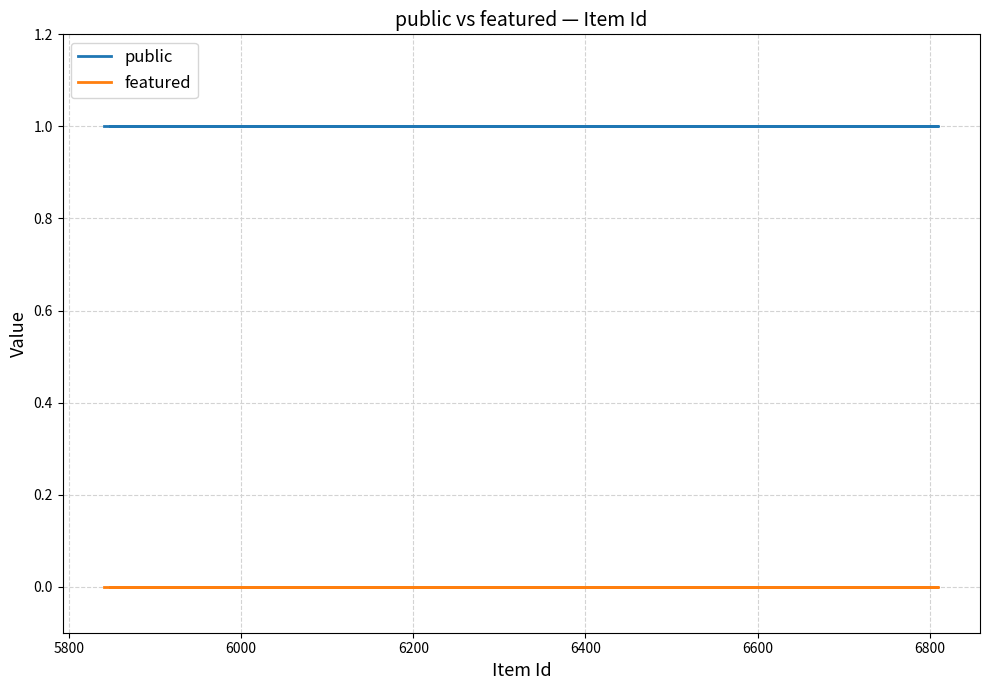

Rank the series by their average value, from lowest to highest.

featured, public